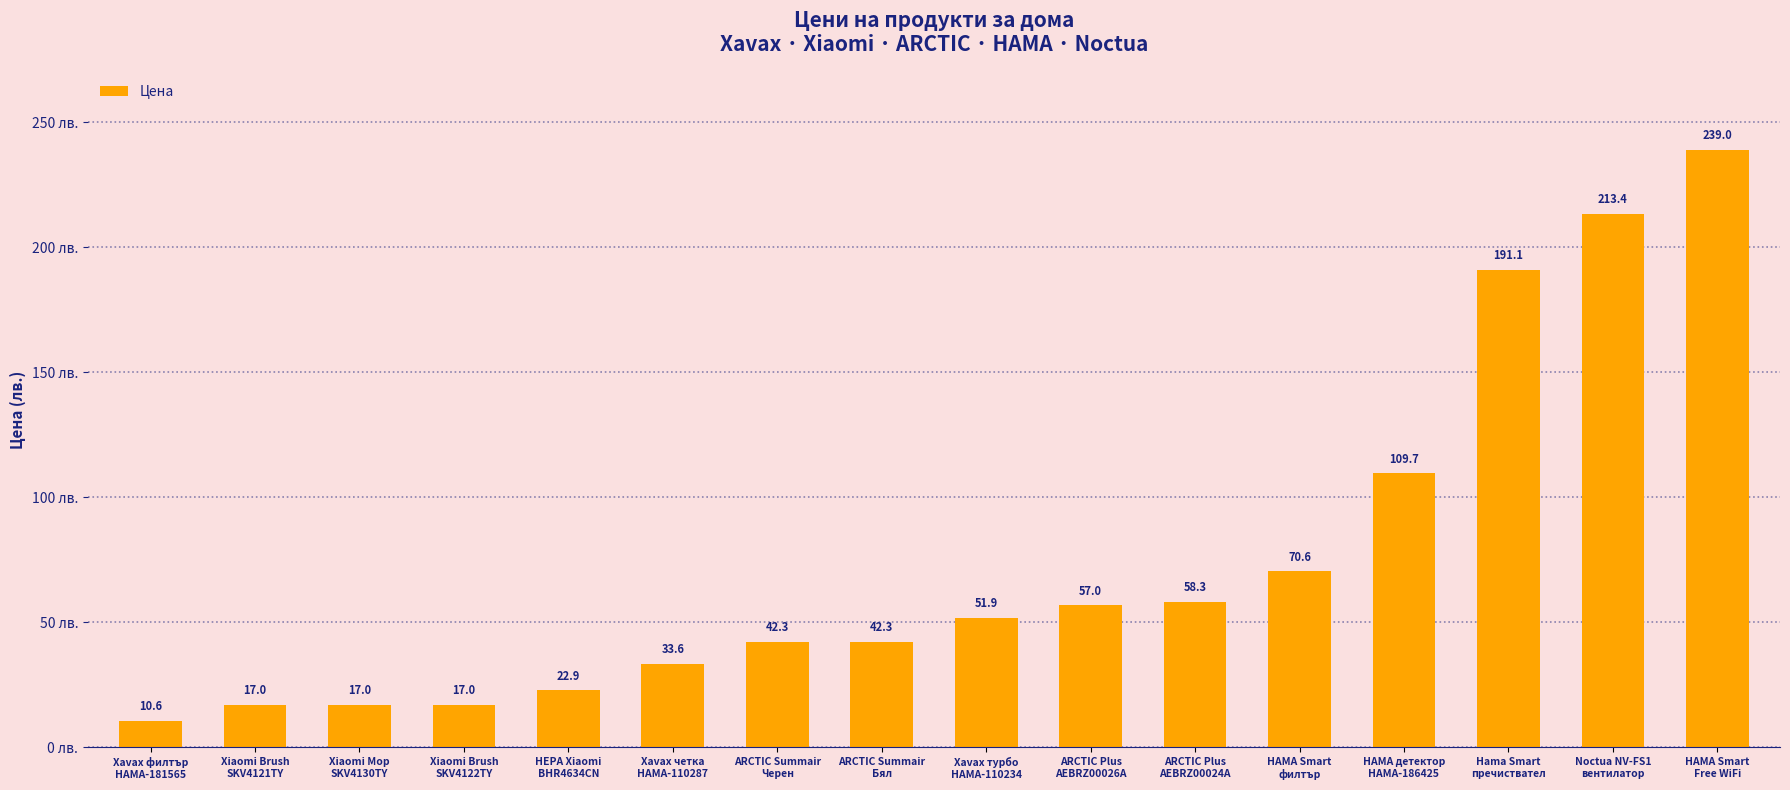

What is the value of the 4th bar from the left?

17.0